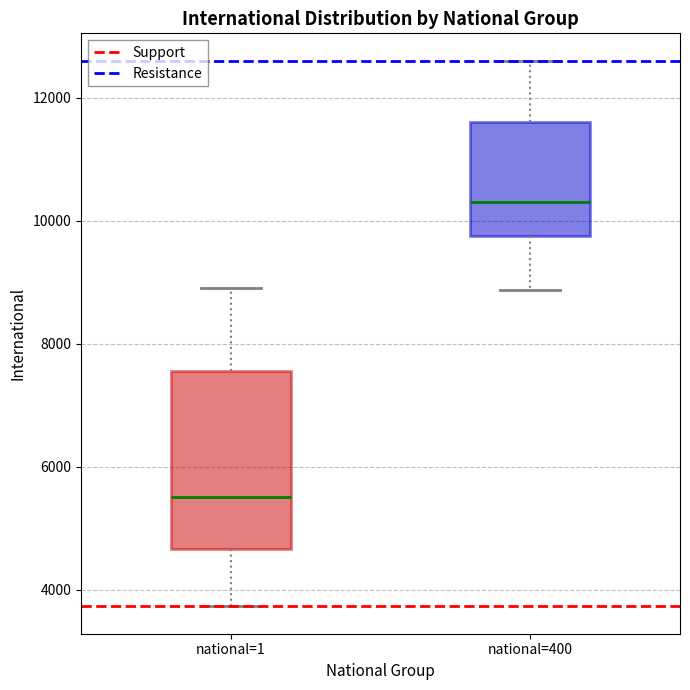

Which box's median line is the lowest?

national=1